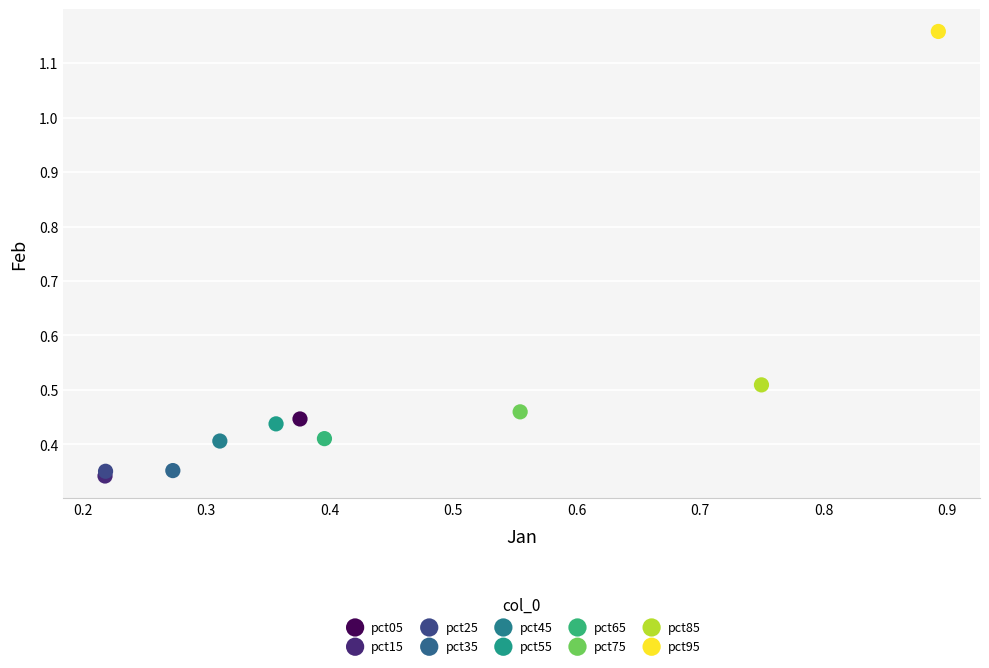

What are all the series names shown in the legend?

pct05, pct15, pct25, pct35, pct45, pct55, pct65, pct75, pct85, pct95